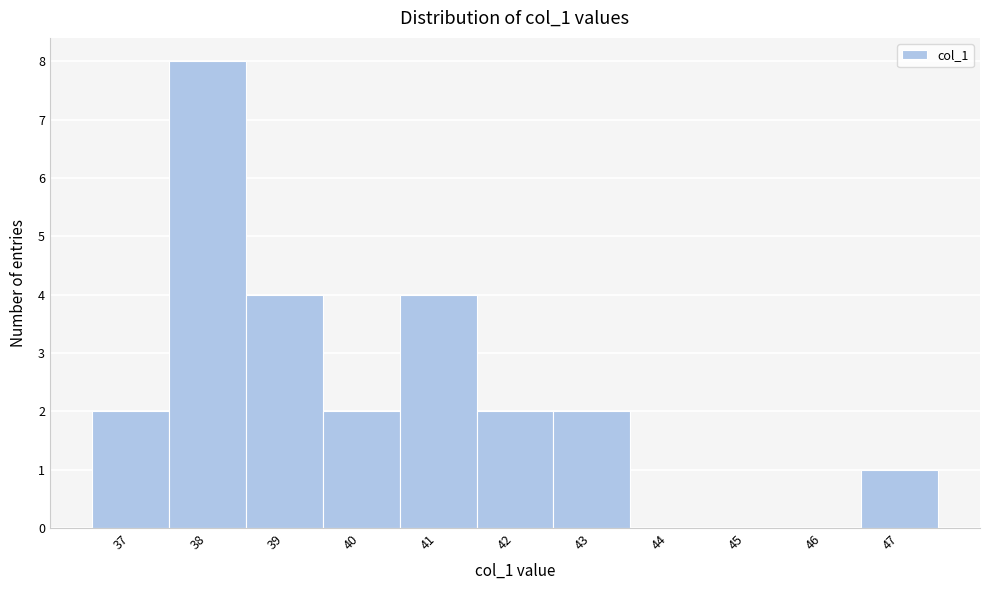

Reading left to right, what are all the values shown in this chart?

37=2	38=8	39=4	40=2	41=4	42=2	43=2	44=0	45=0	46=0	47=1